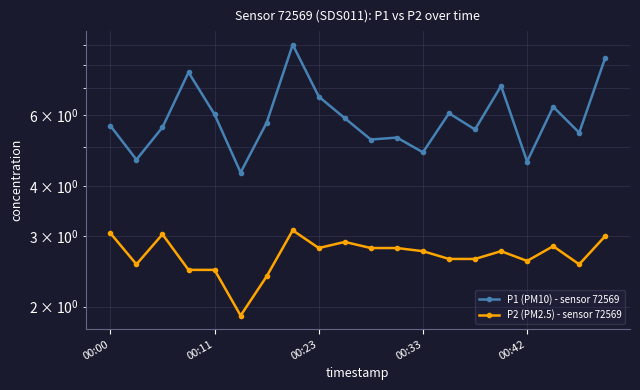

What is the minimum value shown in the chart?

1.9